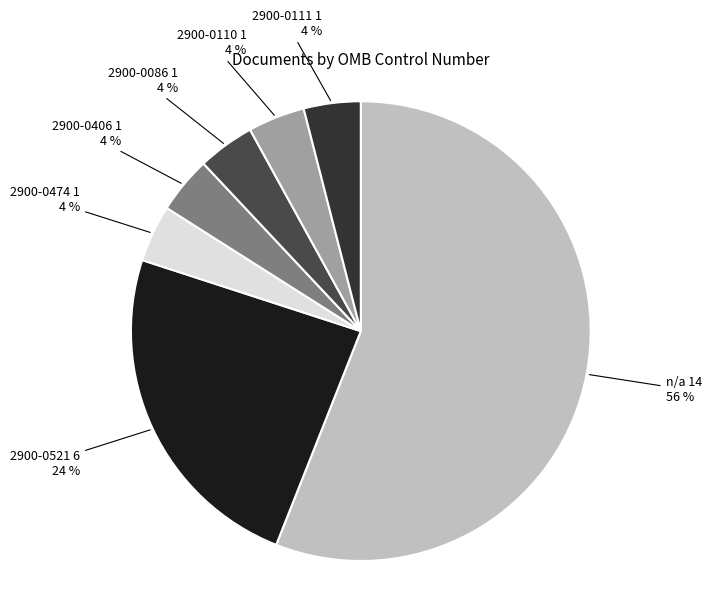

Which category has the biggest portion of the pie?

n/a